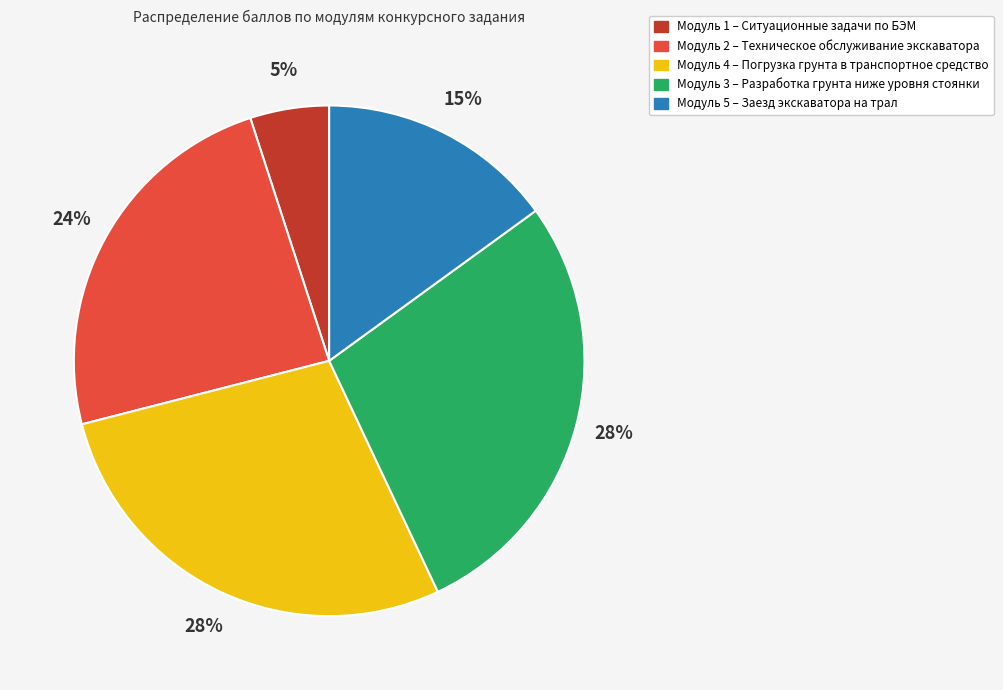

Do Модуль 2 – Техническое обслуживание экскаватора and Модуль 1 – Ситуационные задачи по БЭМ together represent more than half of the pie?

No